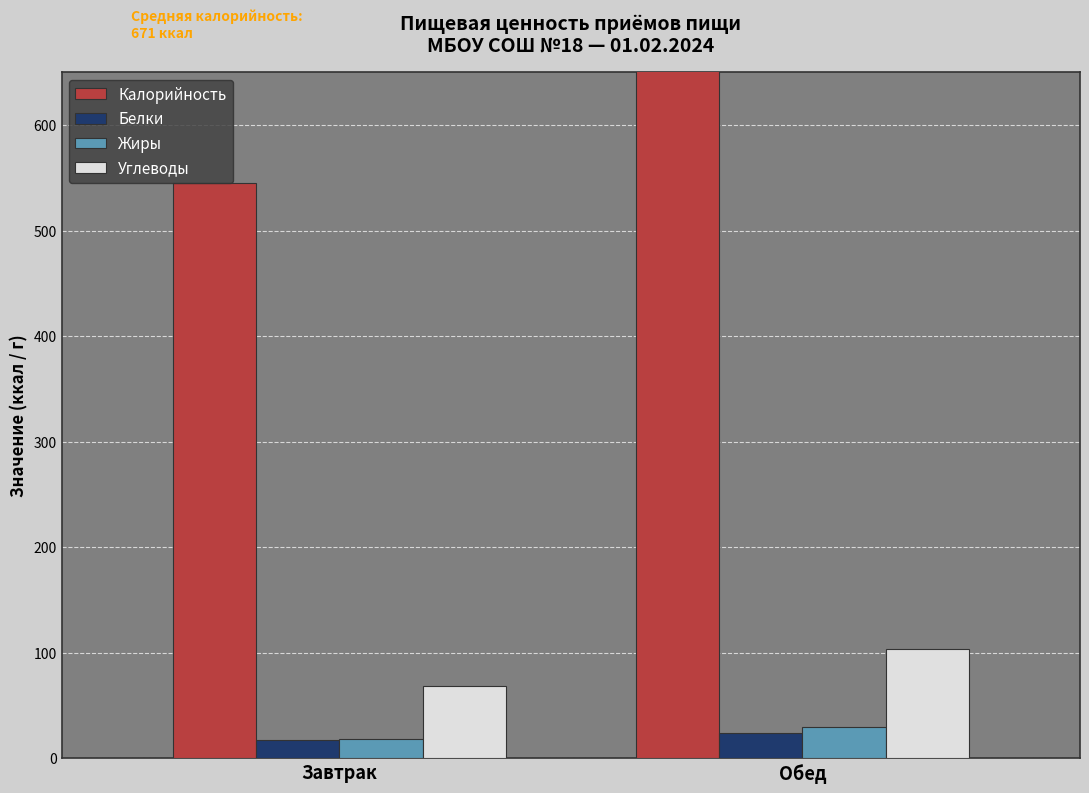

What is the sum of all Калорийность values?

1342.8